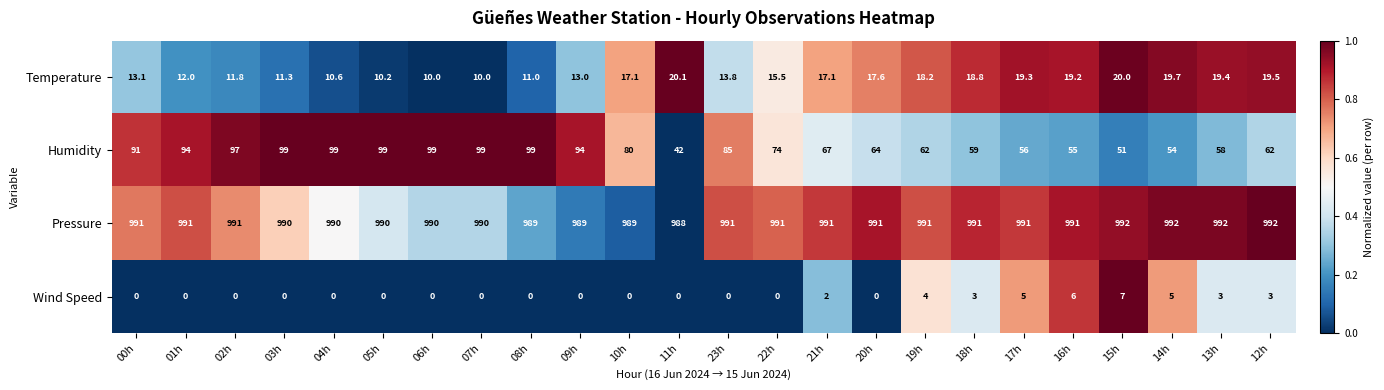

Which series has the largest range (max minus min)?

Humidity